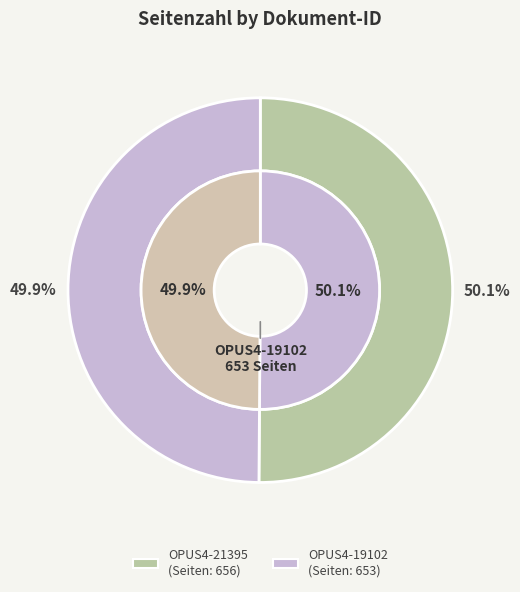

To the nearest percent, what is the average slice percentage?

50%